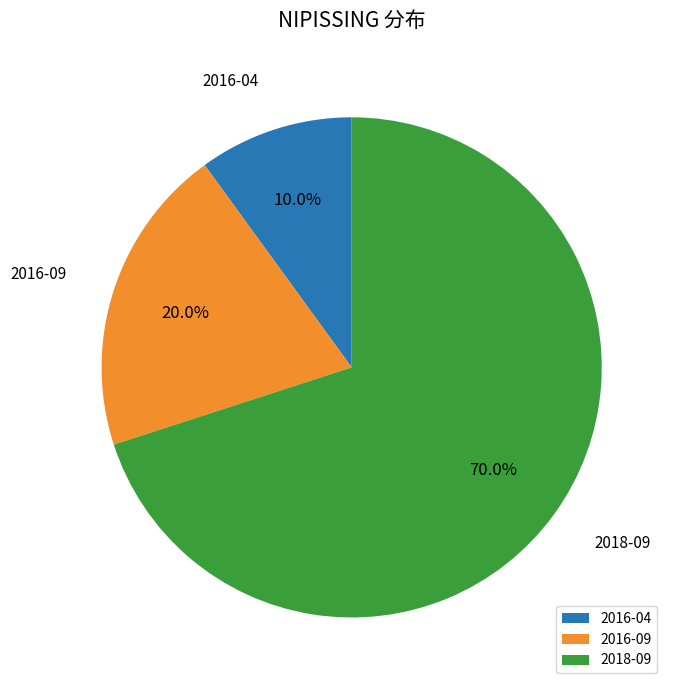

Rank the categories by value from lowest to highest.

2016-04, 2016-09, 2018-09